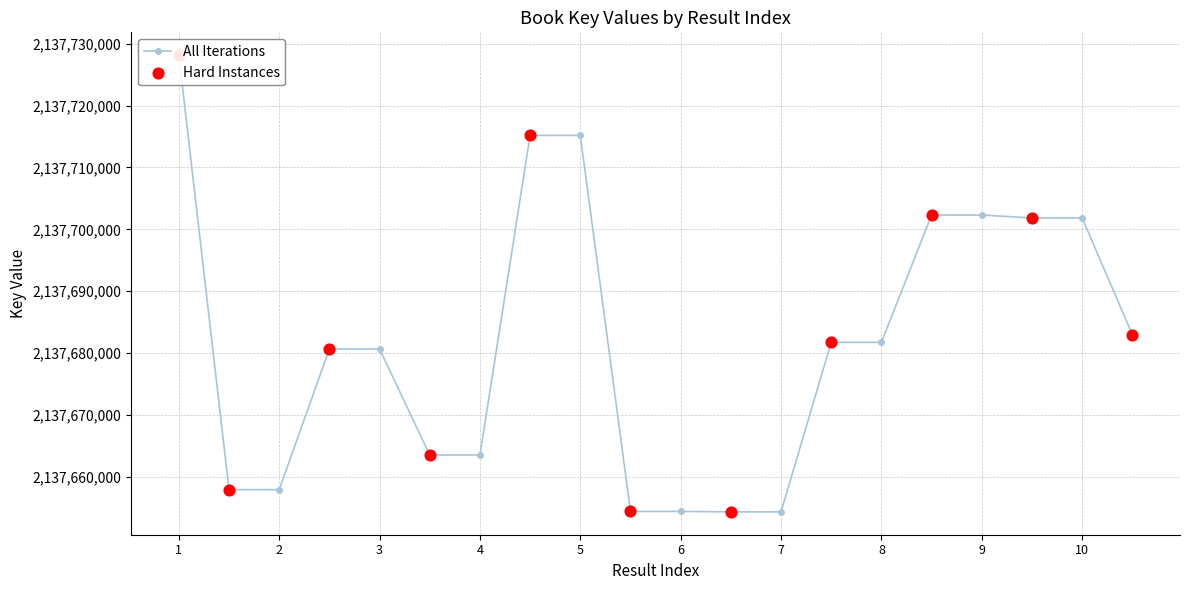

What is the change in value from 4 to 9?

+38774